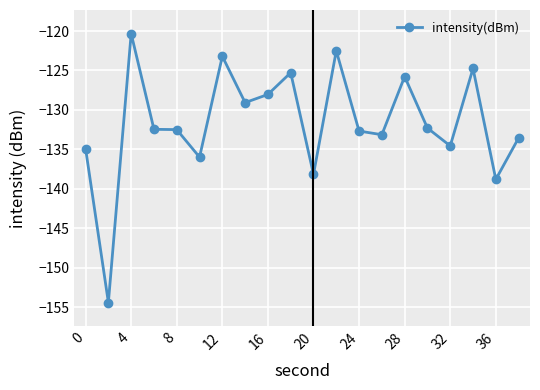

Does the chart display data point markers on the line(s)?

Yes